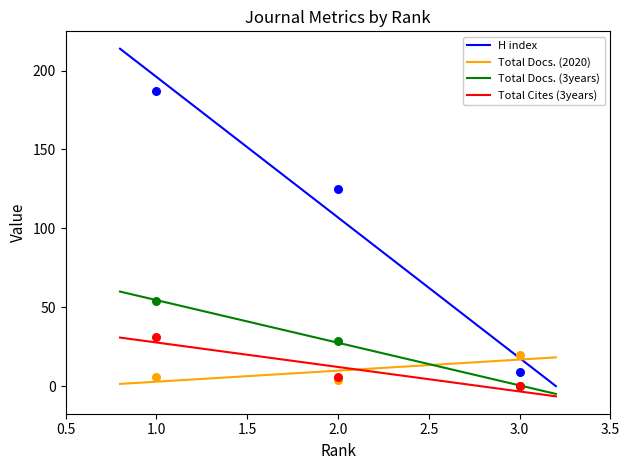

What is the total value across all series at 1?

278